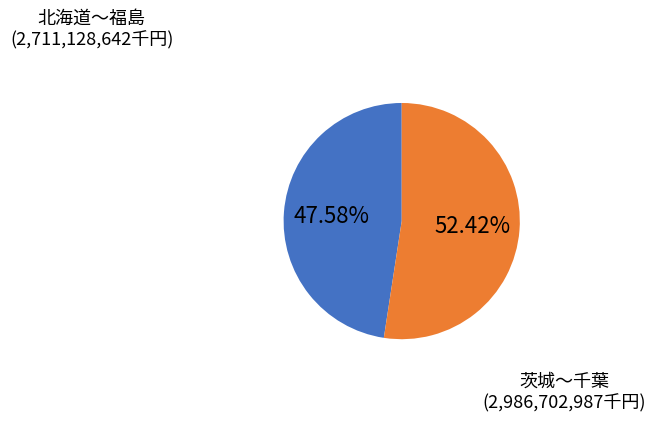

Does any single category account for the majority?

Yes